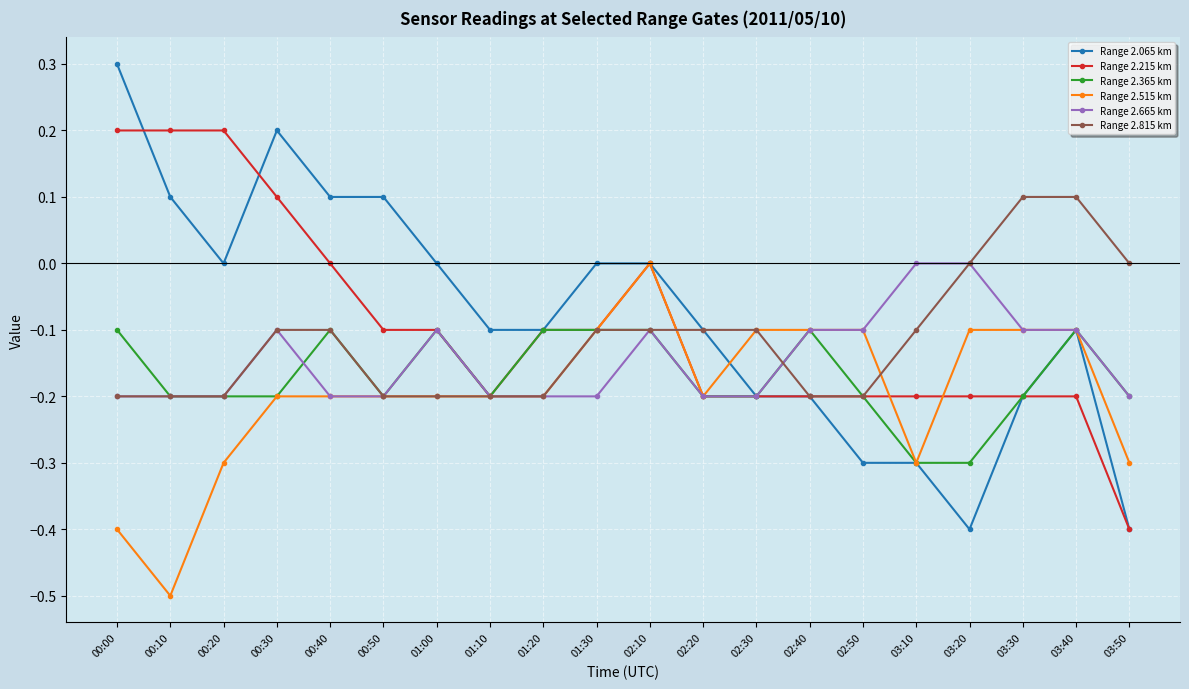

The Range 2.515 km series shows -0.2 at 01:10. True or false?

True